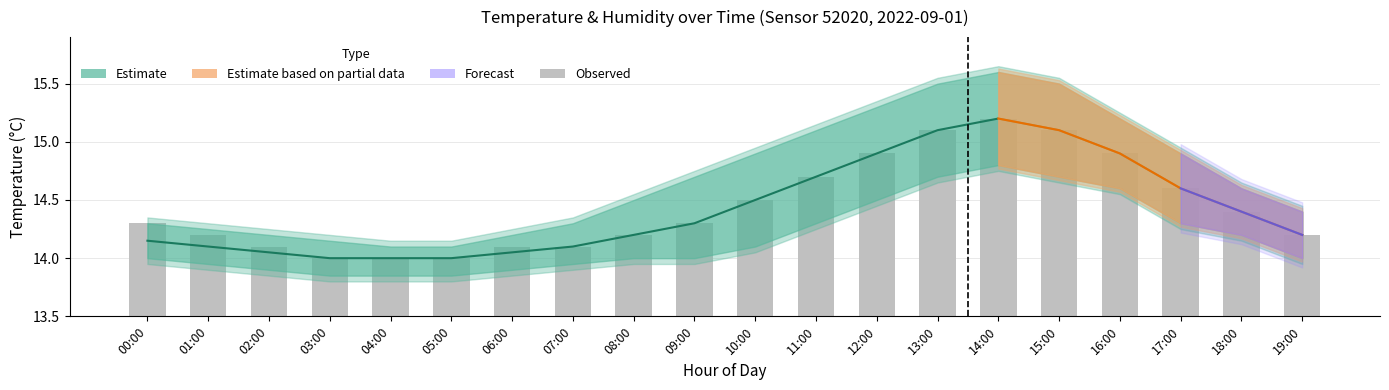

Are the bars horizontal?

No